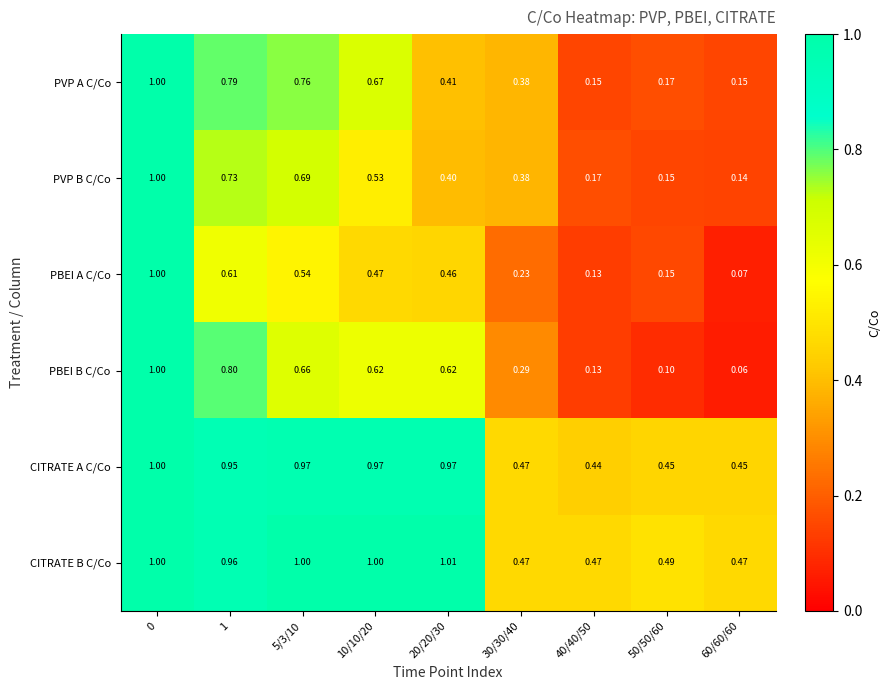

Which series has the widest spread of values?

PBEI B C/Co